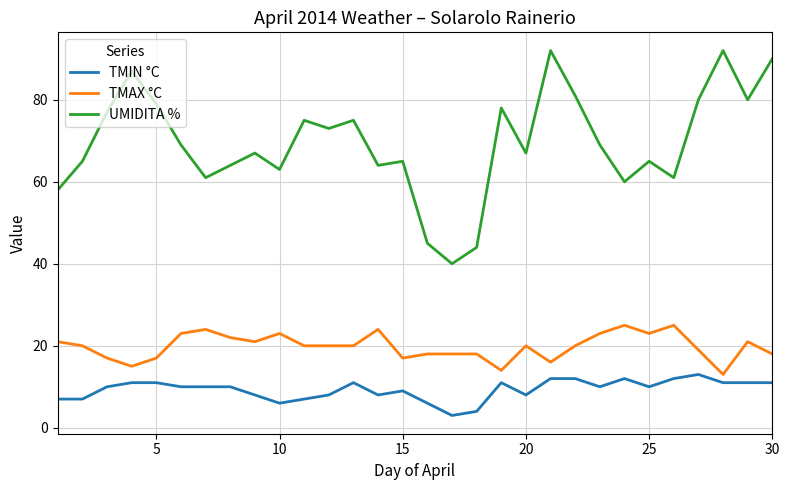

Which series has the widest spread of values?

UMIDITA %